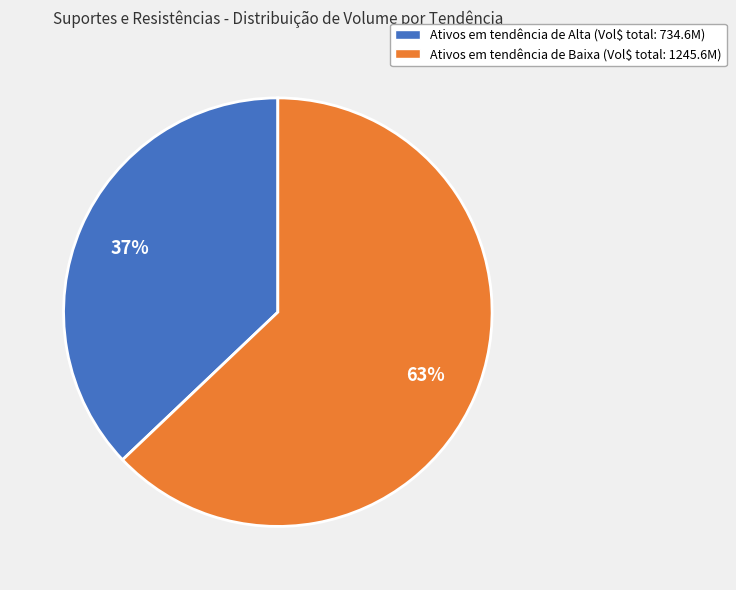

Is there a majority slice in this chart?

Yes